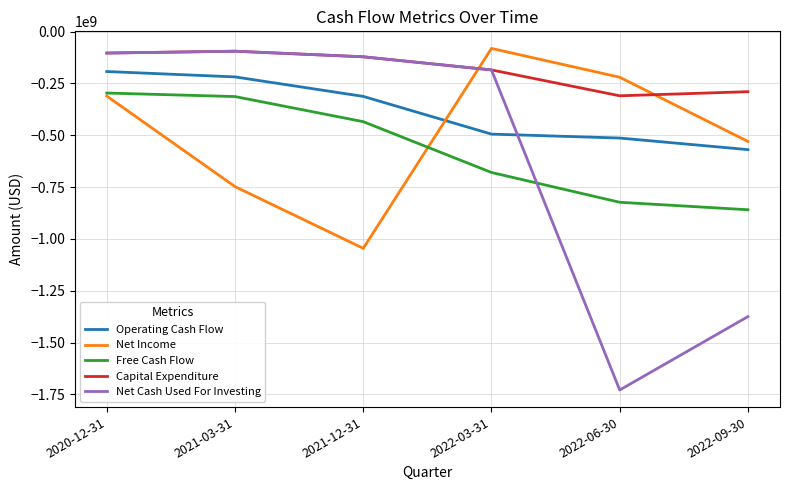

True or false: Free Cash Flow and Capital Expenditure intersect in this chart.

False